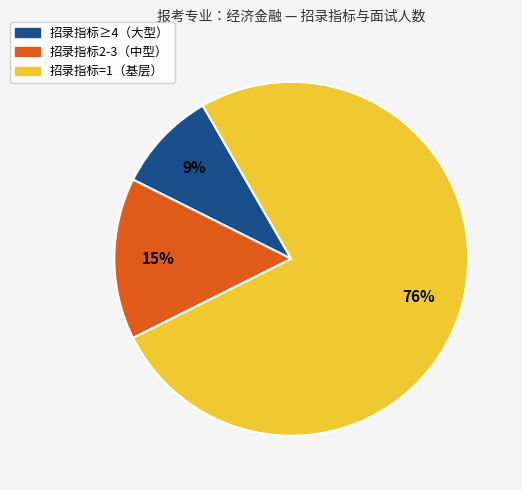

Count the number of slices in the pie.

3